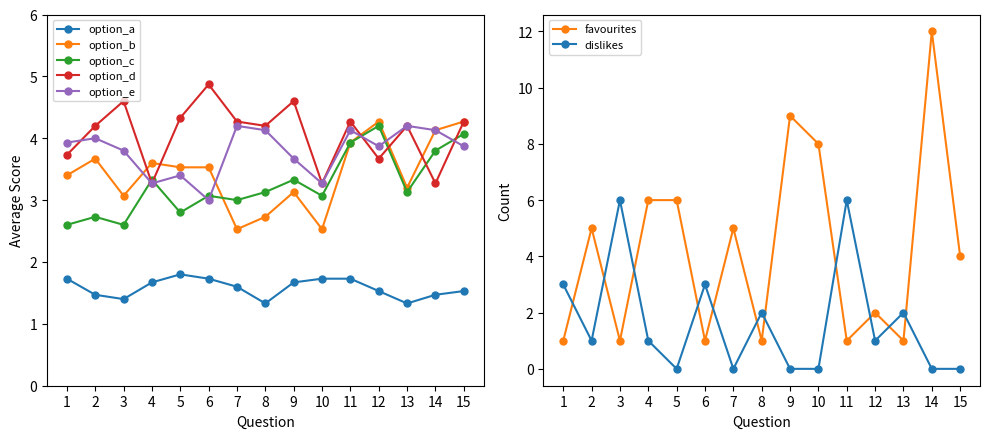

True or false: option_c has more than 1 interior local peaks.

True